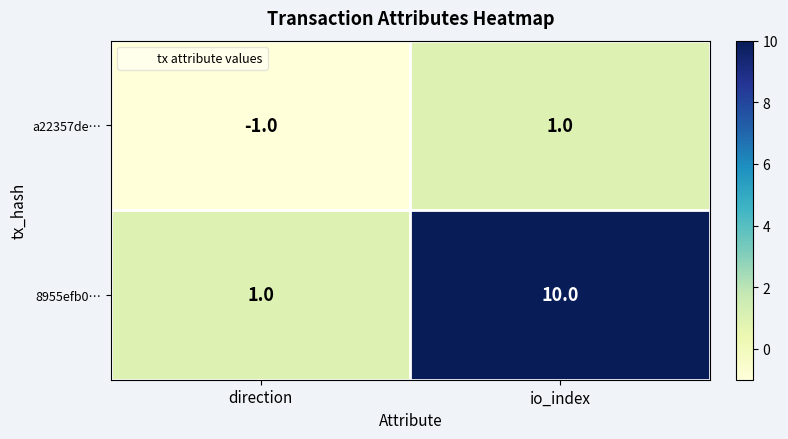

The a22357de… series shows -1 at direction. True or false?

True